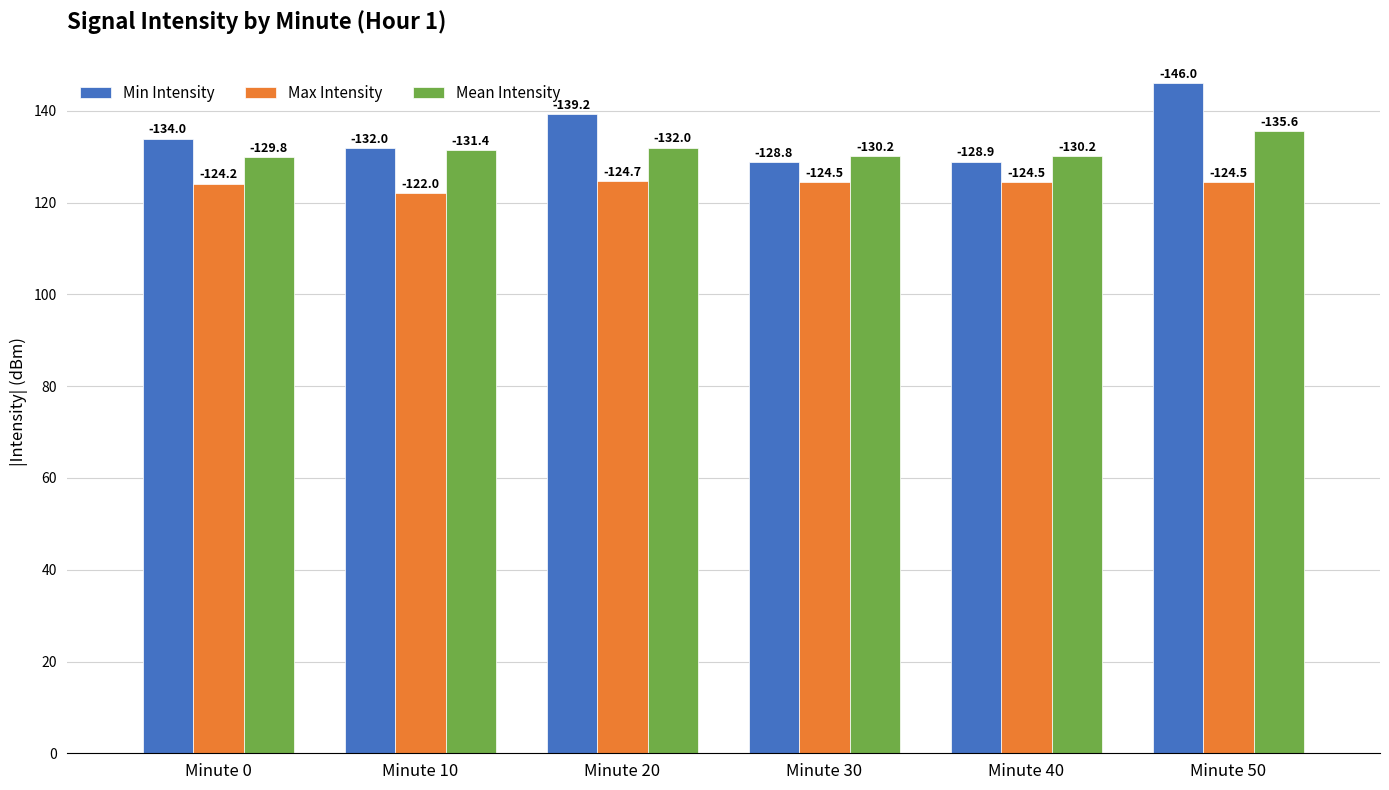

How many groups of bars are there?

6